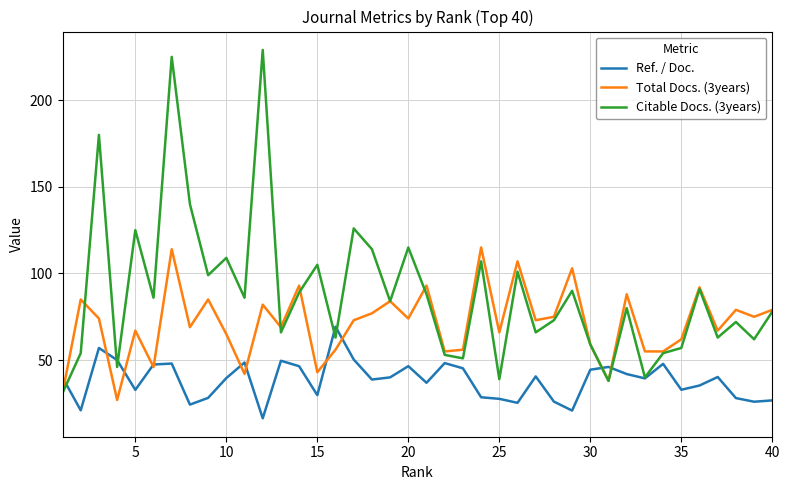

What is the lowest value of the Ref. / Doc. series?

16.4